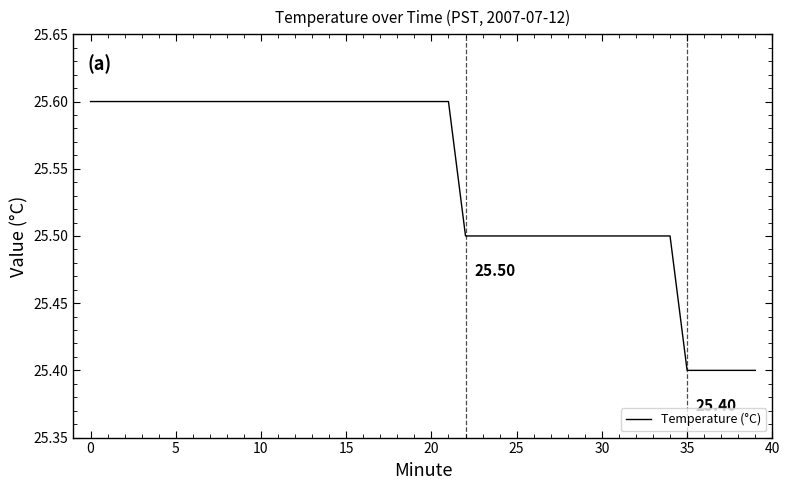

What is the smallest value displayed?

25.4